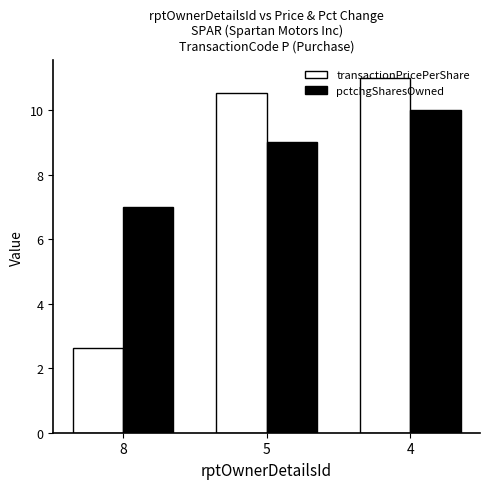

Count the number of categories in the chart.

3